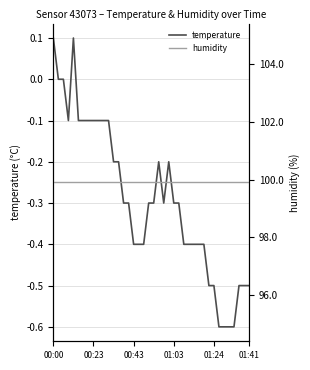

What are all the series names shown in the legend?

temperature, humidity